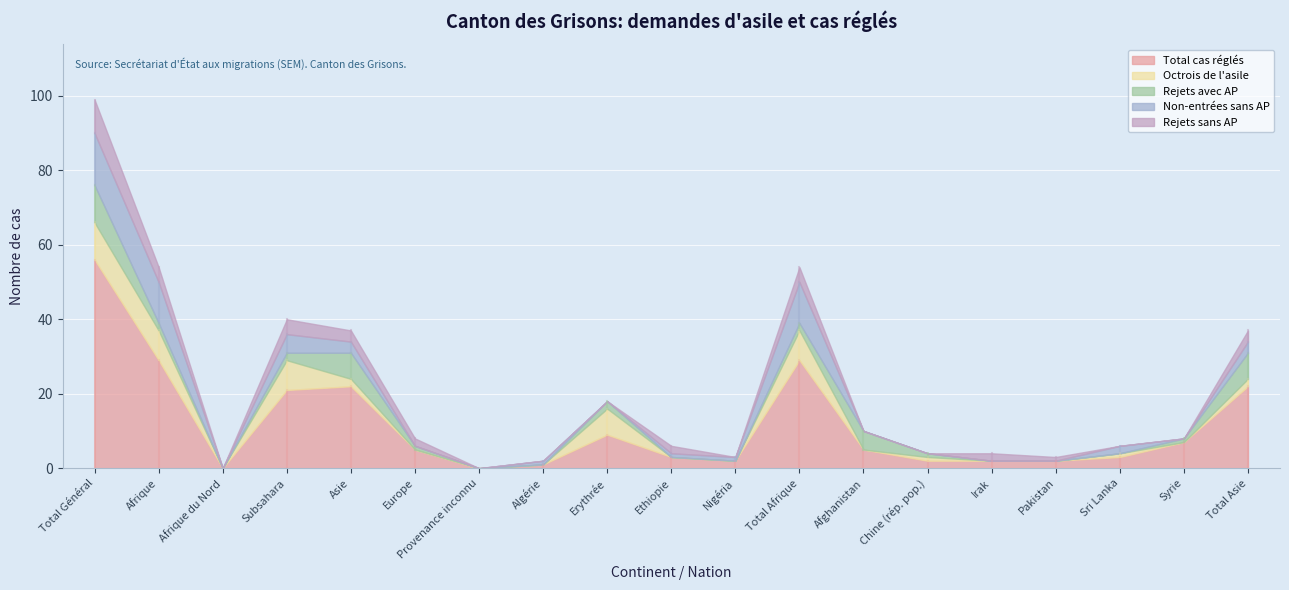

Does the chart display data point markers on the line(s)?

No